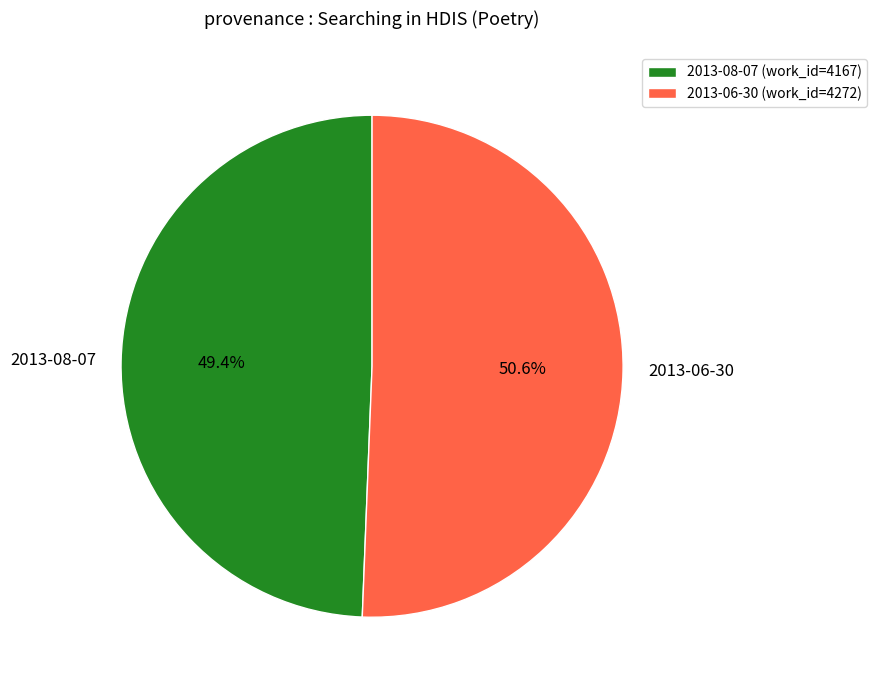

Count the number of slices in the pie.

2